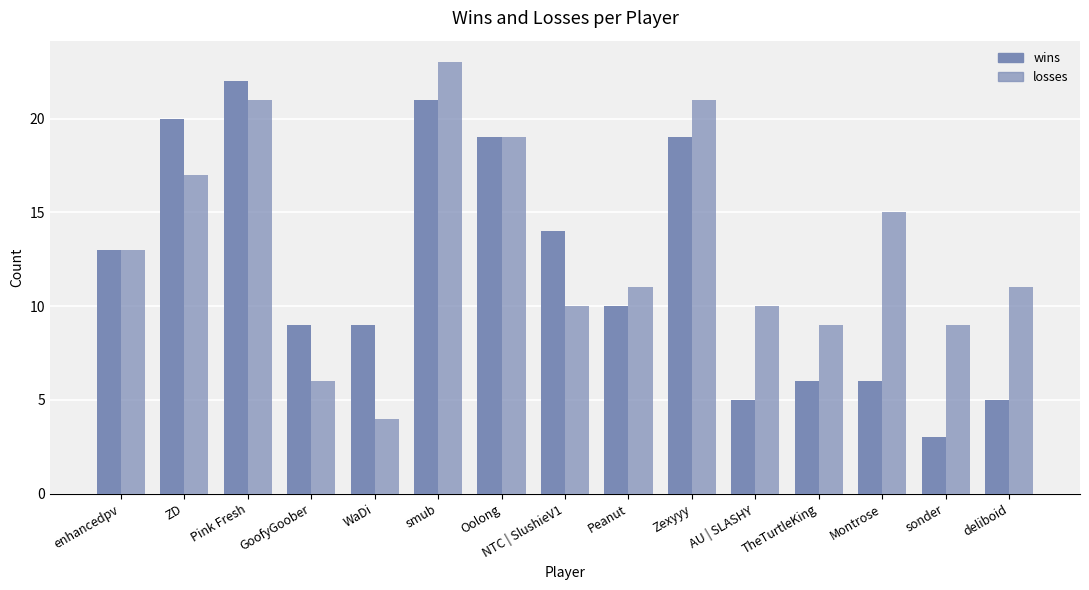

How many groups of bars are there?

15